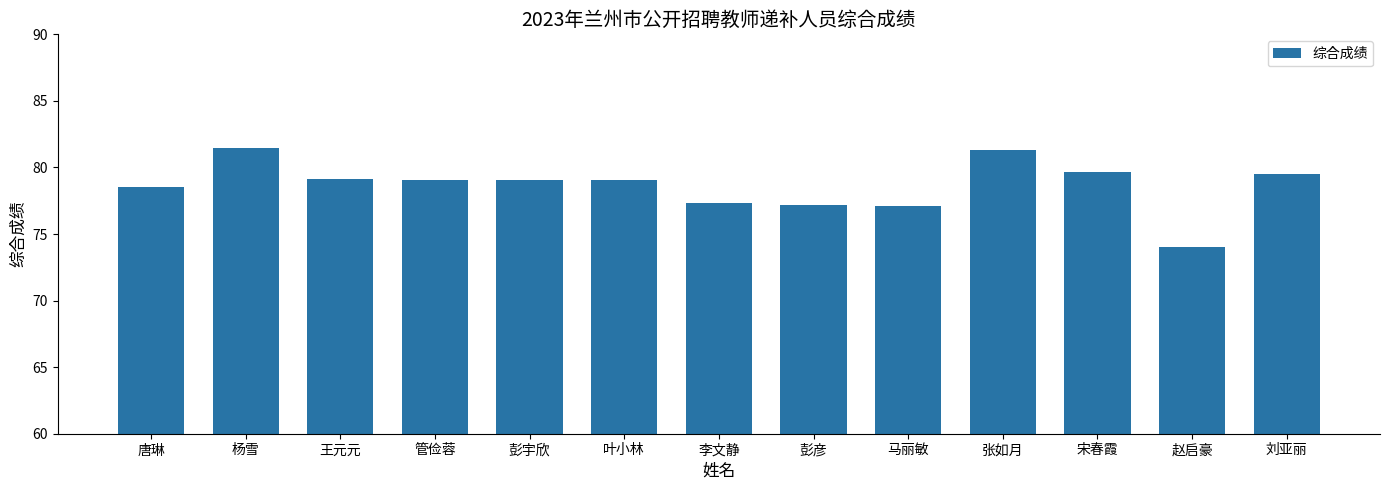

What is the minimum value shown in the chart?

74.0